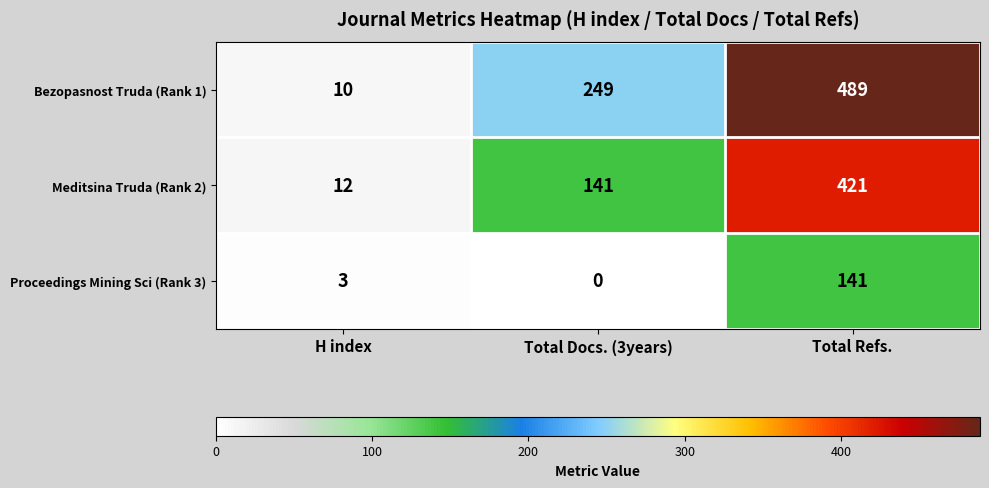

How many Meditsina Truda (Rank 2) values are between 12 and 421?

3